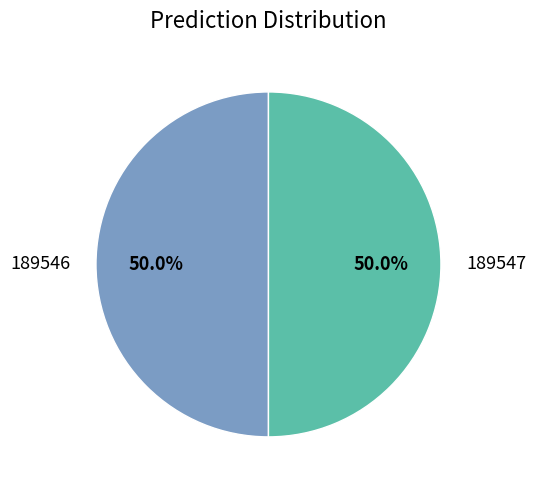

Approximately how many times larger is the value at 189546 compared to 189547?

1.0